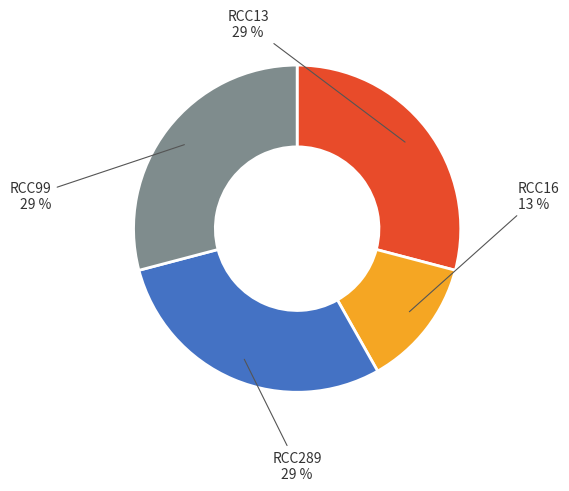

To the nearest percent, what is the average slice percentage?

25%